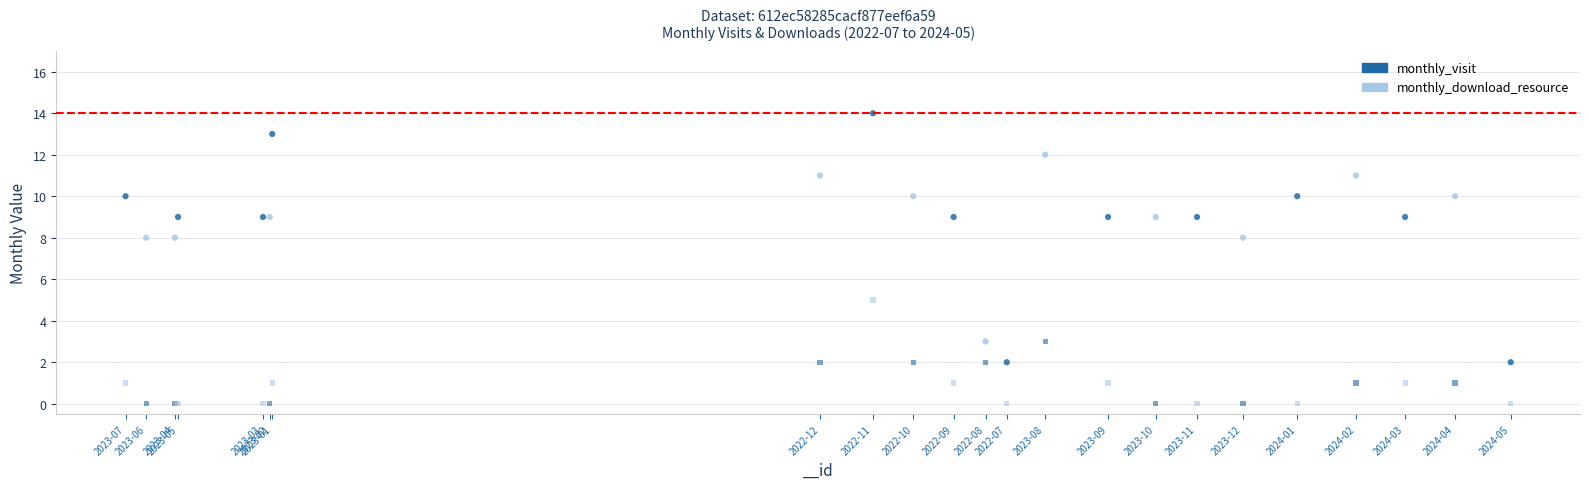

What are all the series names shown in the legend?

monthly_visit, monthly_download_resource